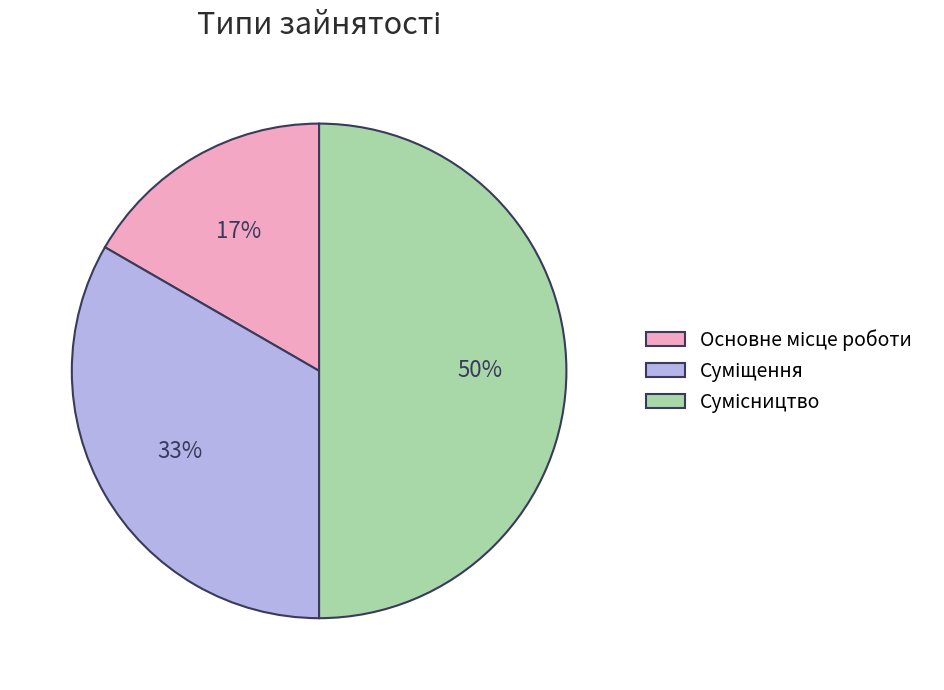

To the nearest percent, what is the average slice percentage?

33%